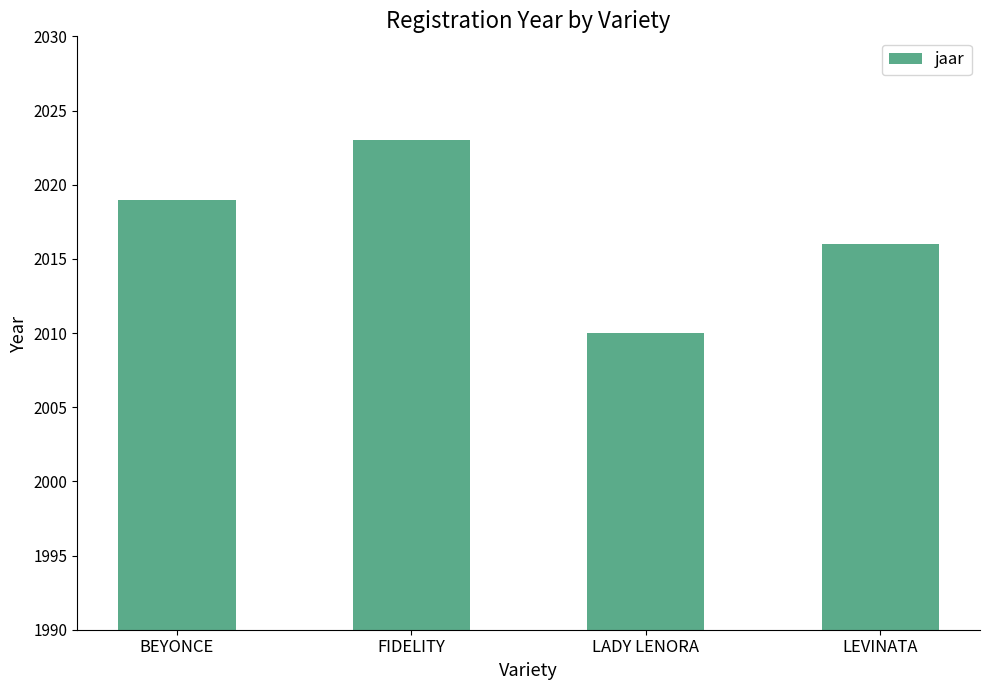

What value does the data have at FIDELITY, to the nearest 10?

2020